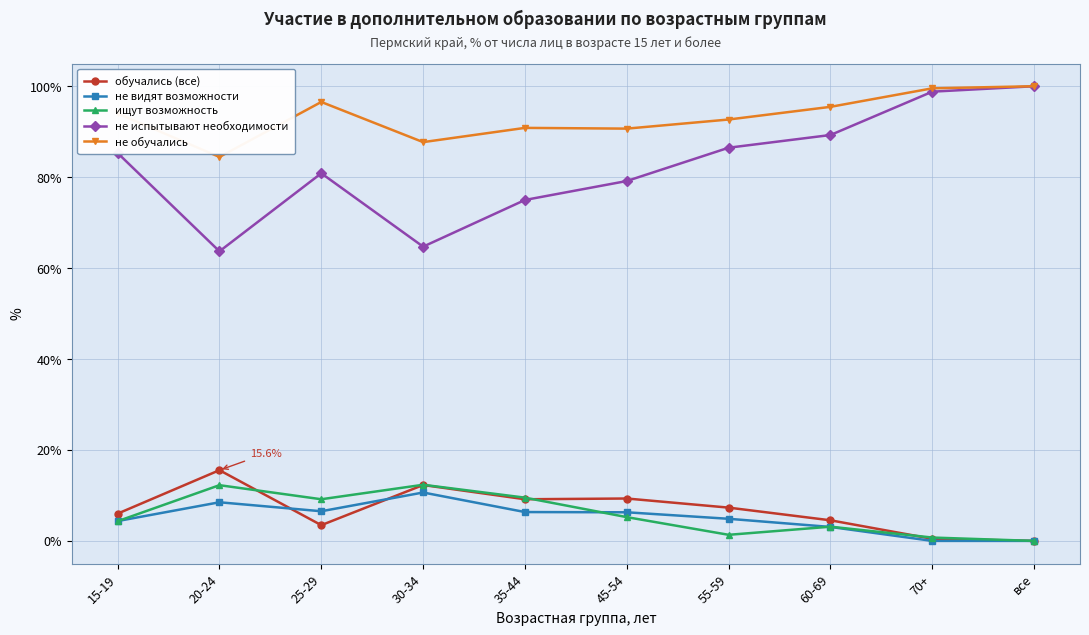

What is the sum of all не видят возможности values?

50.6